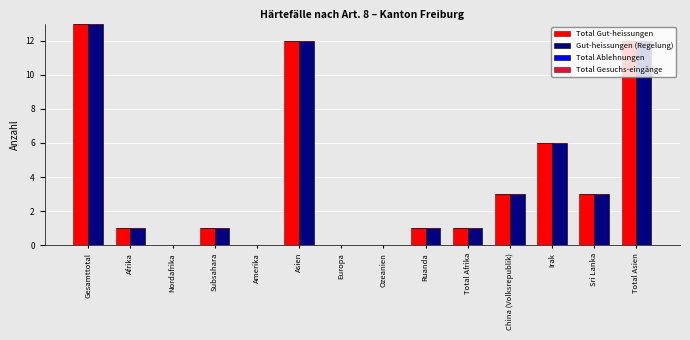

Which label corresponds to the largest value in the chart?

Gesamttotal